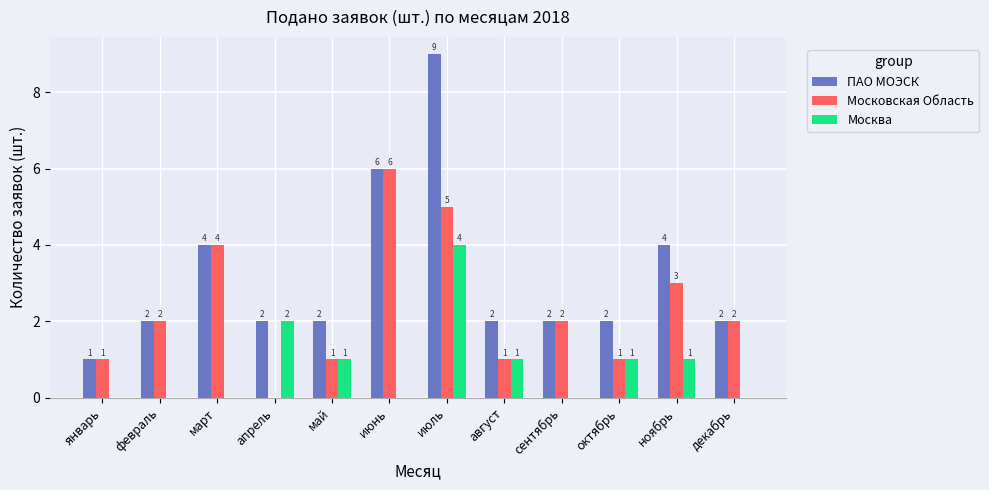

Between март and июль, which series saw the biggest shift?

ПАО МОЭСК